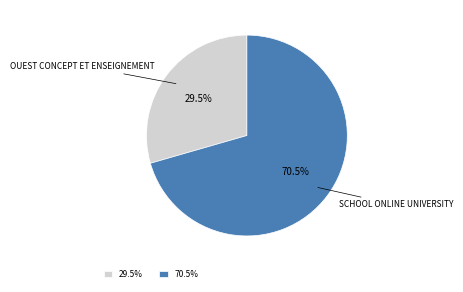

Which slice is the largest?

SCHOOL ONLINE UNIVERSITY